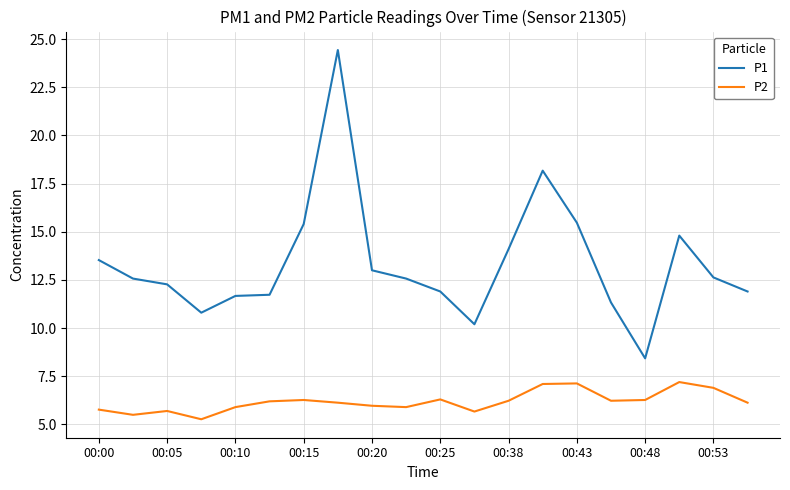

True or false: P1 has more than 0 interior local peaks.

True